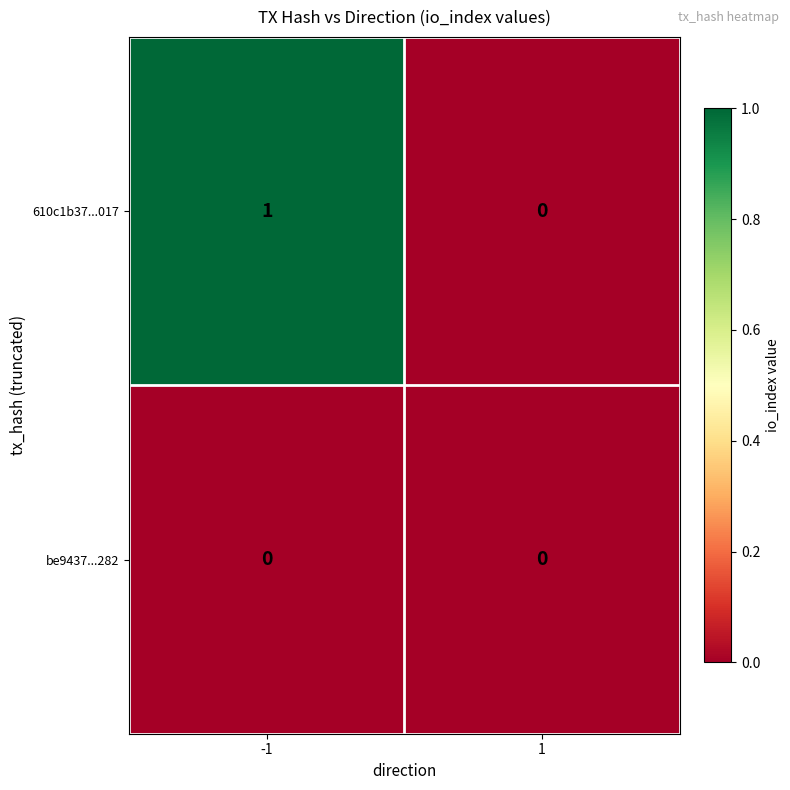

Which series has the largest total across all categories?

610c1b37...017